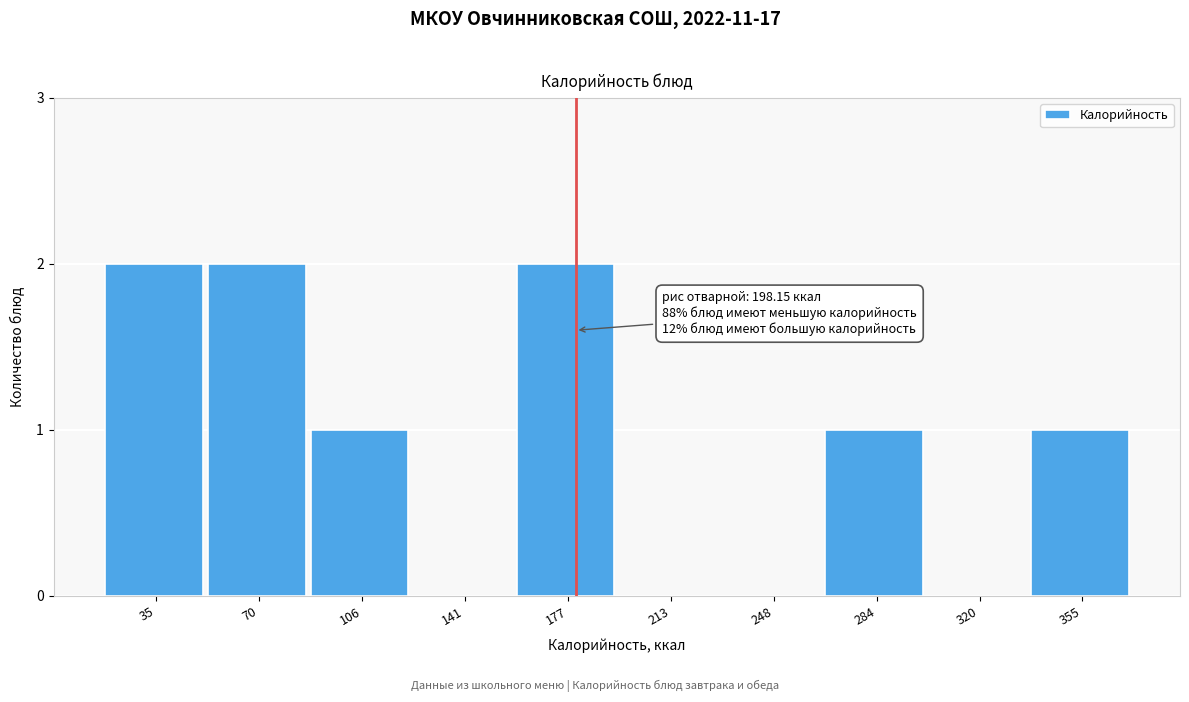

Reading left to right, what are all the values shown in this chart?

35=2	70=2	106=1	141=0	177=2	213=0	248=0	284=1	320=0	355=1